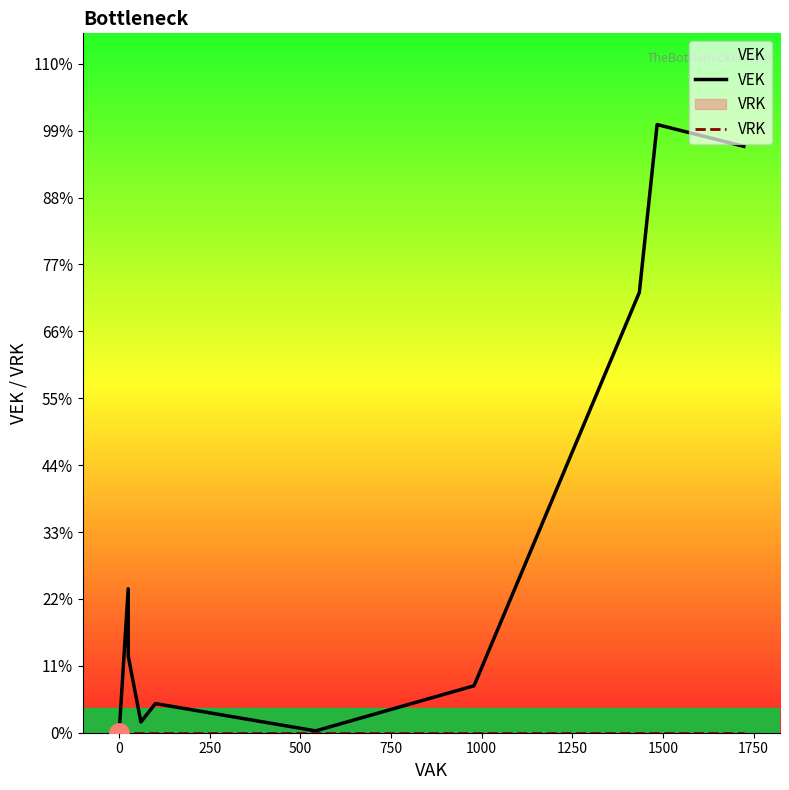

Which series has the largest range (max minus min)?

VEK